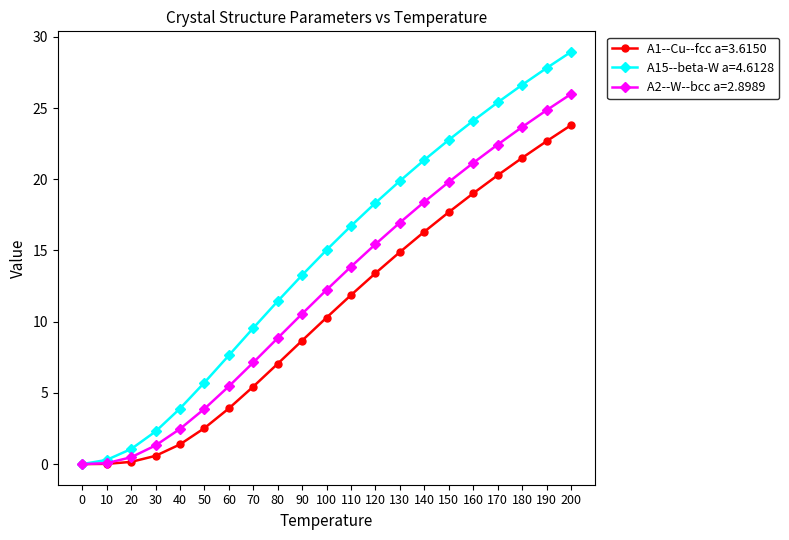

How many lines are shown in the chart?

3